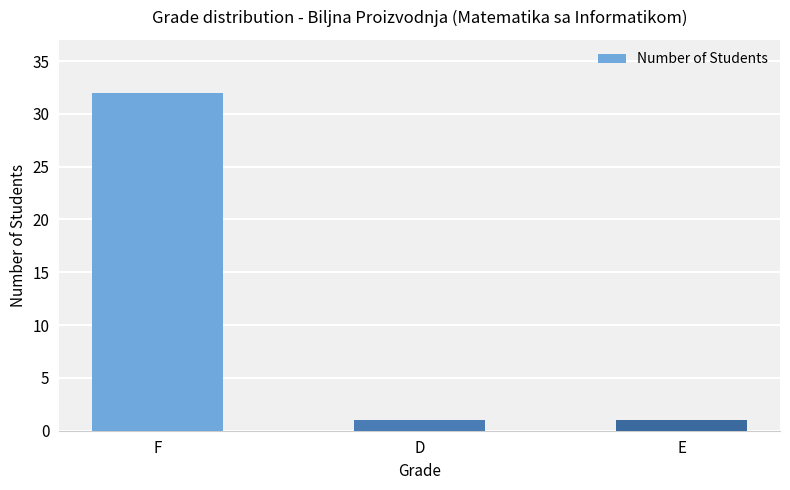

The chart shows a value of 32 at F. True or false?

True